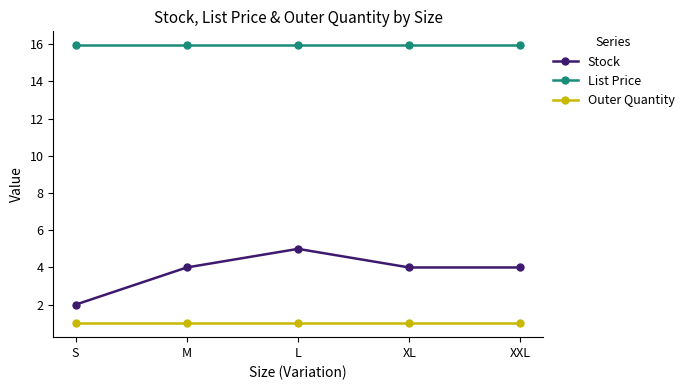

The value of Stock at L is 1.1. True or false?

False